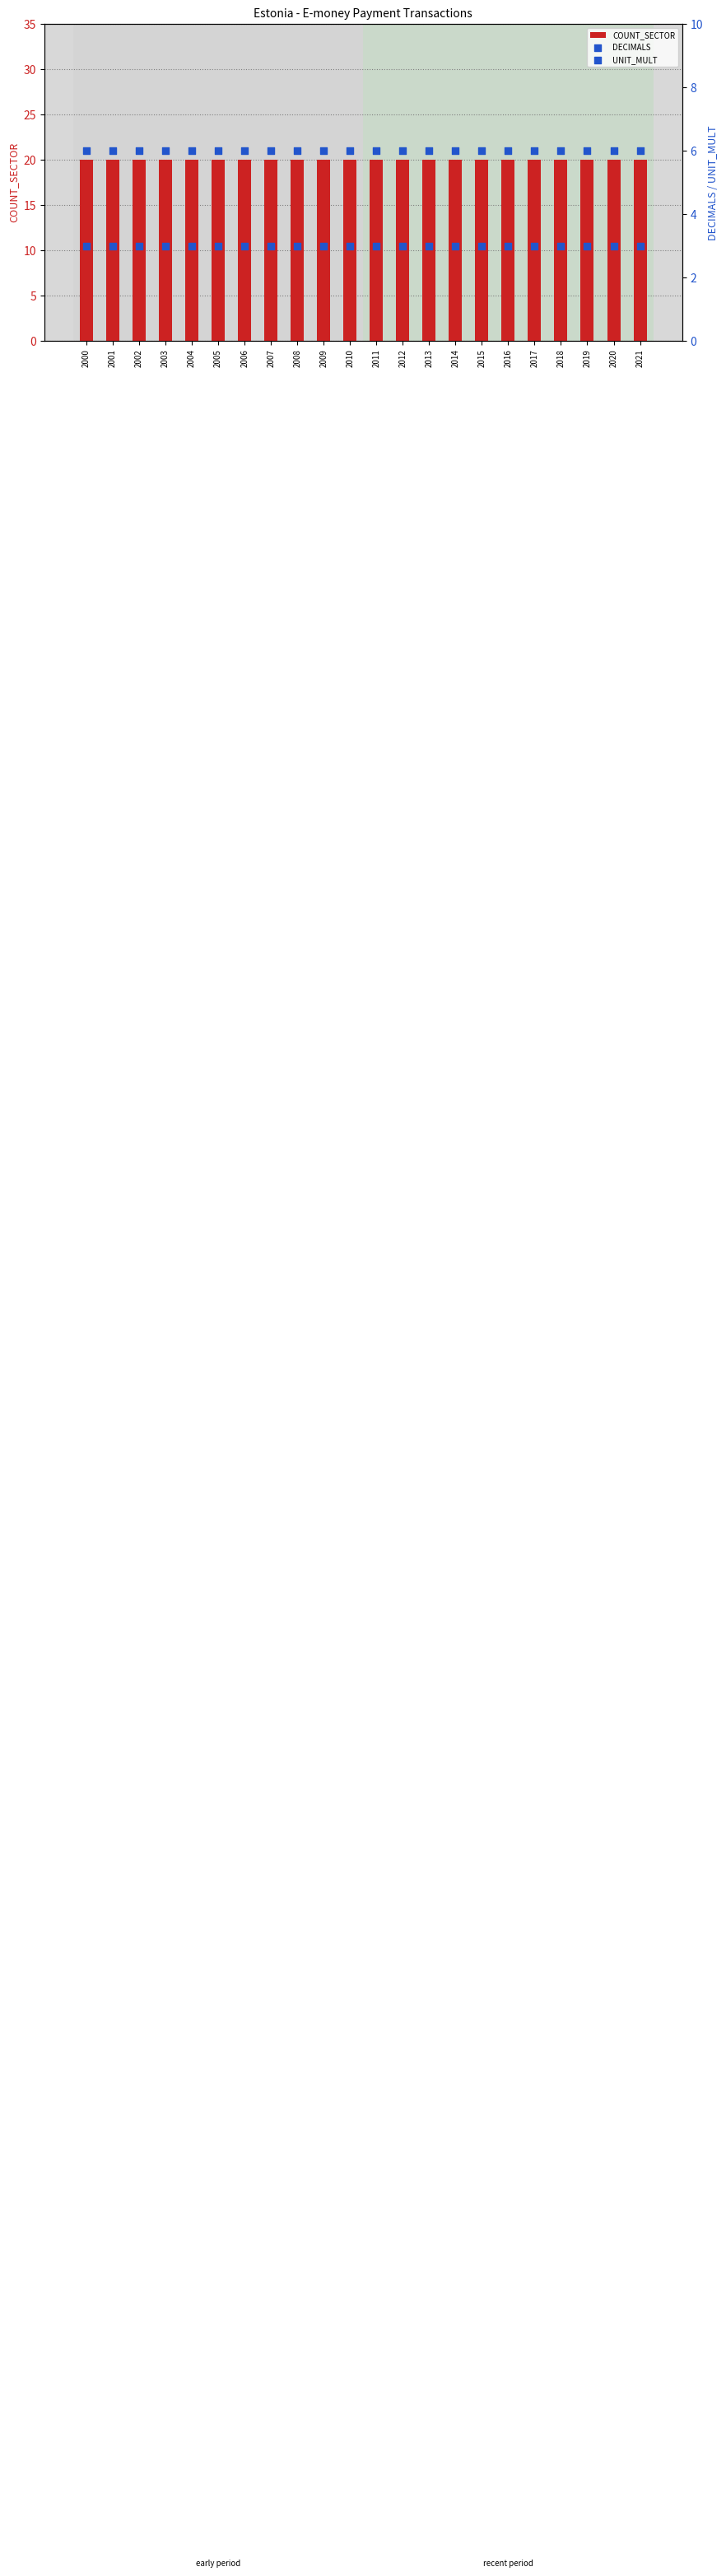

Is the value of COUNT_SECTOR at 2007 greater than the value of UNIT_MULT at 2018?

Yes